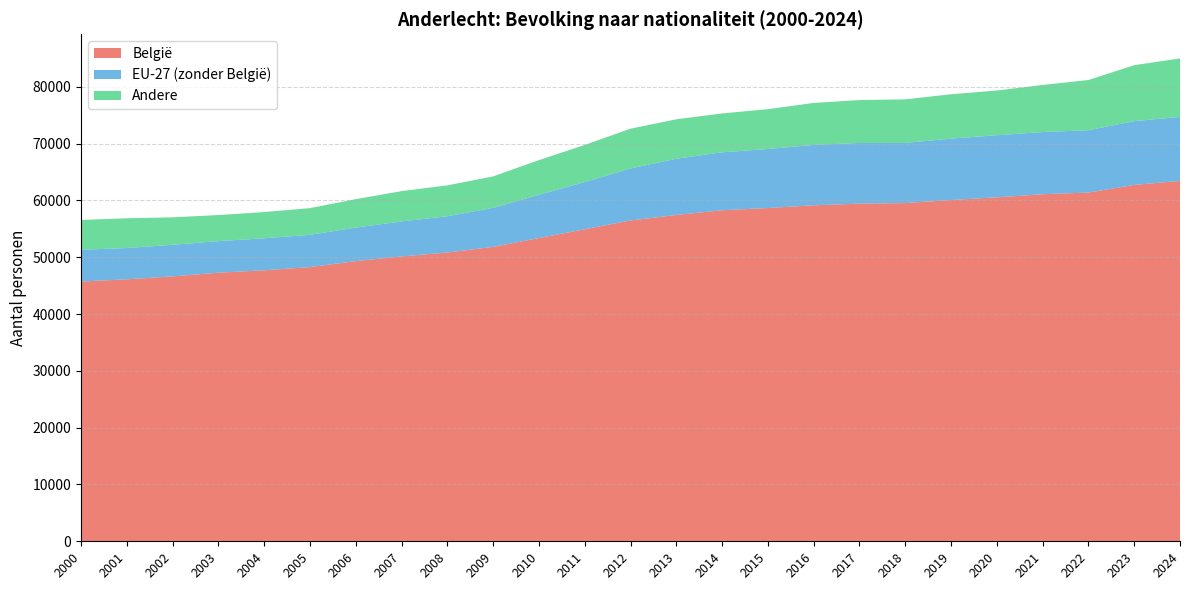

Reading left to right, what are all the values shown in this chart?

België: 45718	46119	46636	47280	47708	48268	49317	50150	50835	51828	53378	54932	56475	57443	58273	58669	59148	59440	59533	60081	60546	61092	61386	62734	63440
EU-27 (zonder België): 5607	5506	5557	5560	5635	5684	5908	6157	6384	6866	7613	8312	9158	9898	10201	10390	10628	10683	10594	10803	10936	10954	10979	11226	11263
Andere: 5245	5237	4835	4588	4613	4696	5005	5332	5436	5539	6106	6525	7003	6946	6841	7011	7391	7547	7670	7813	7868	8284	8832	9851	10297